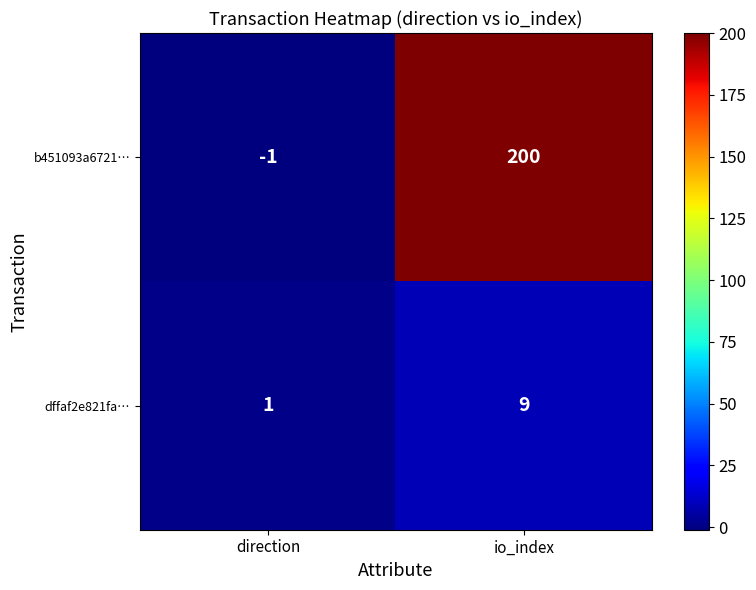

Read the b451093a6721… value at io_index, to the nearest 50.

200